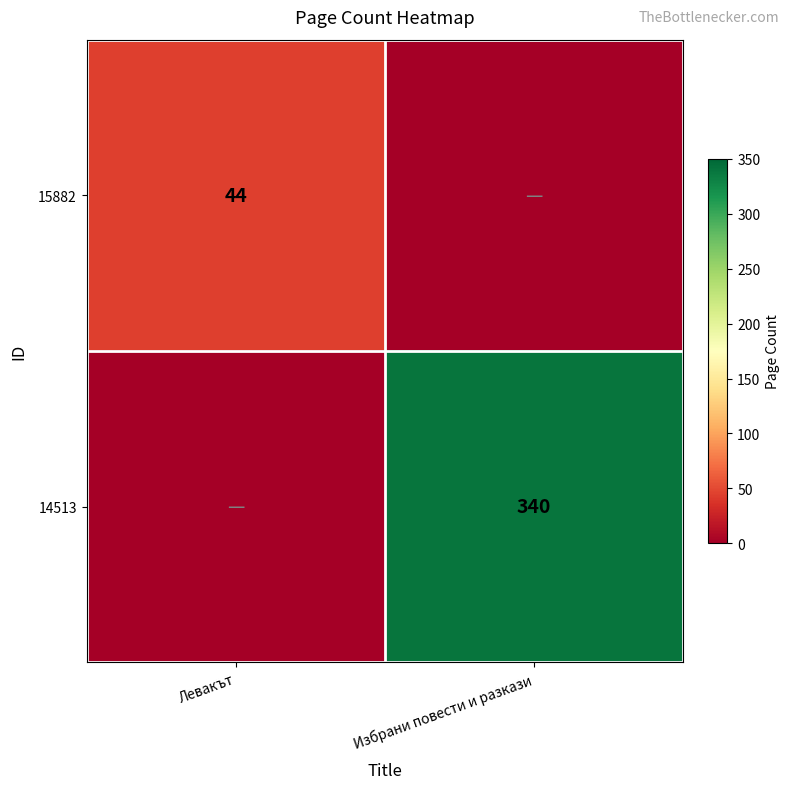

The value of 15882 at Левакът is 44. True or false?

True